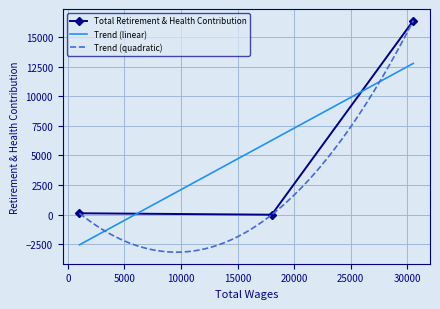

What is the lowest value of the Trend (linear) series?

-2541.1